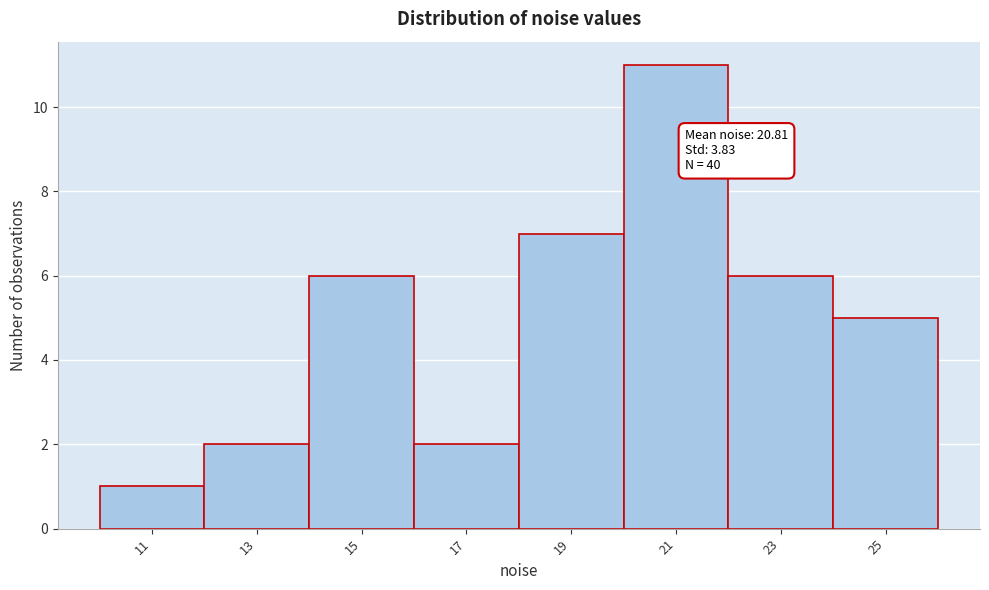

Reading left to right, extract all data points from this chart.

11=1	13=2	15=6	17=2	19=7	21=11	23=6	25=5